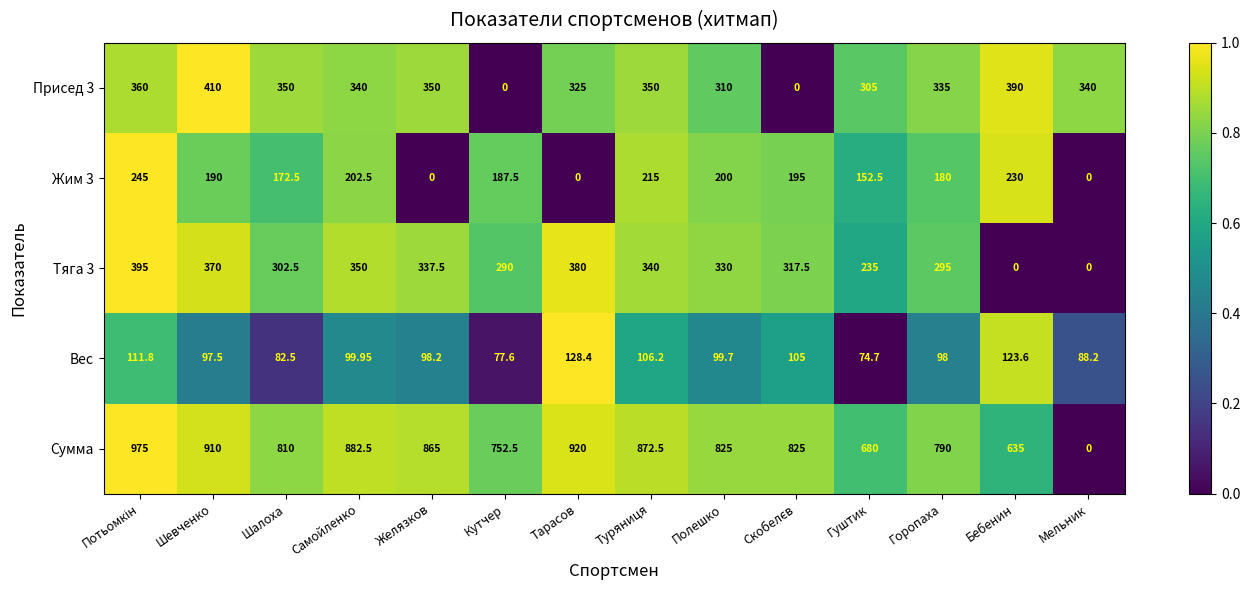

At which label is Вес closest to 101?

Самойленко